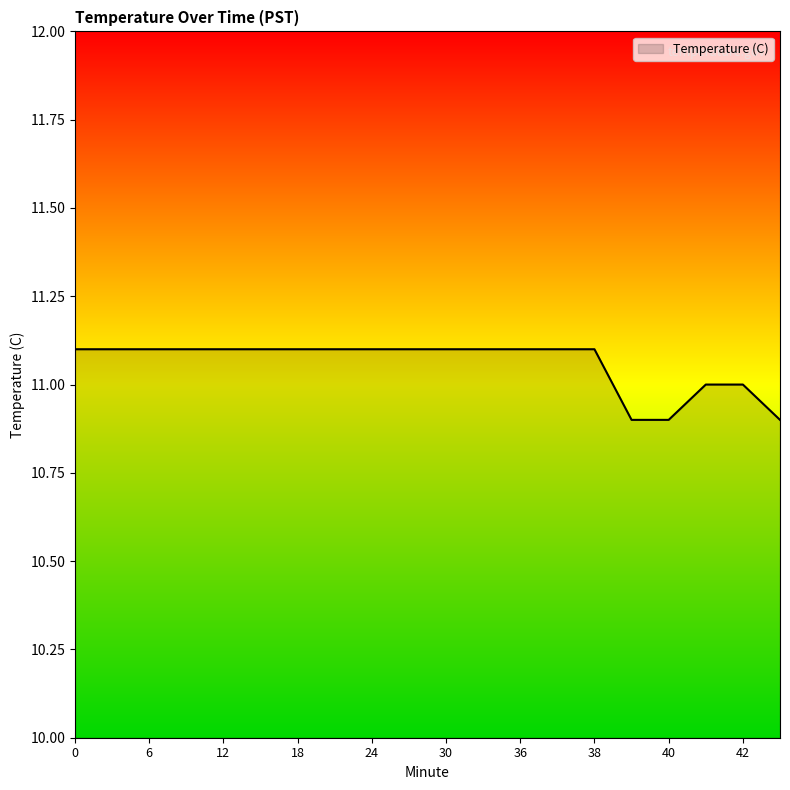

What is the smallest value displayed?

10.9